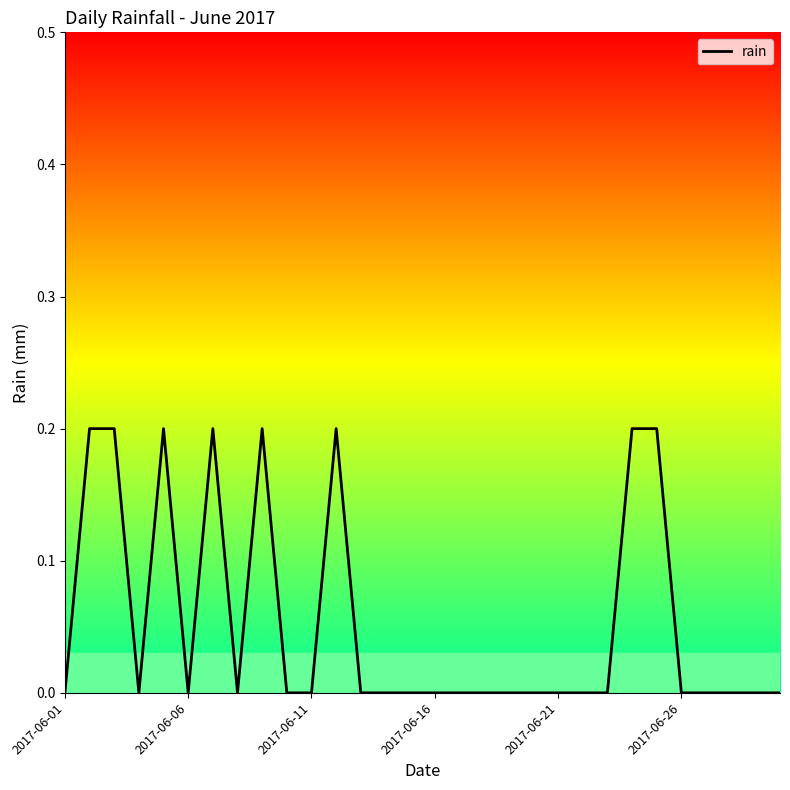

What is the greatest value displayed?

0.2